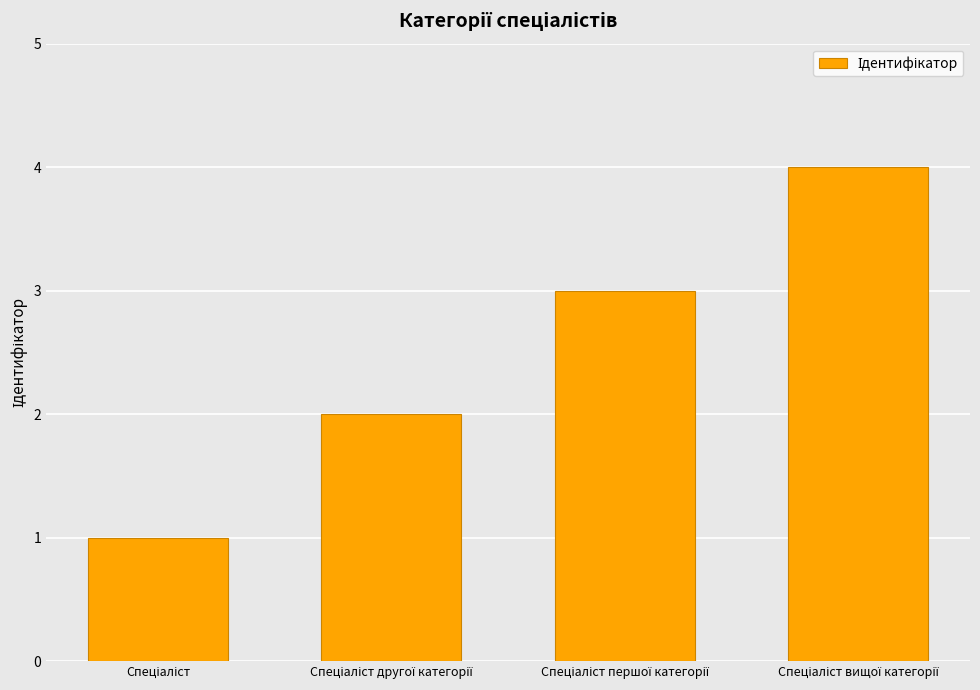

What is the difference between the maximum and minimum values?

3